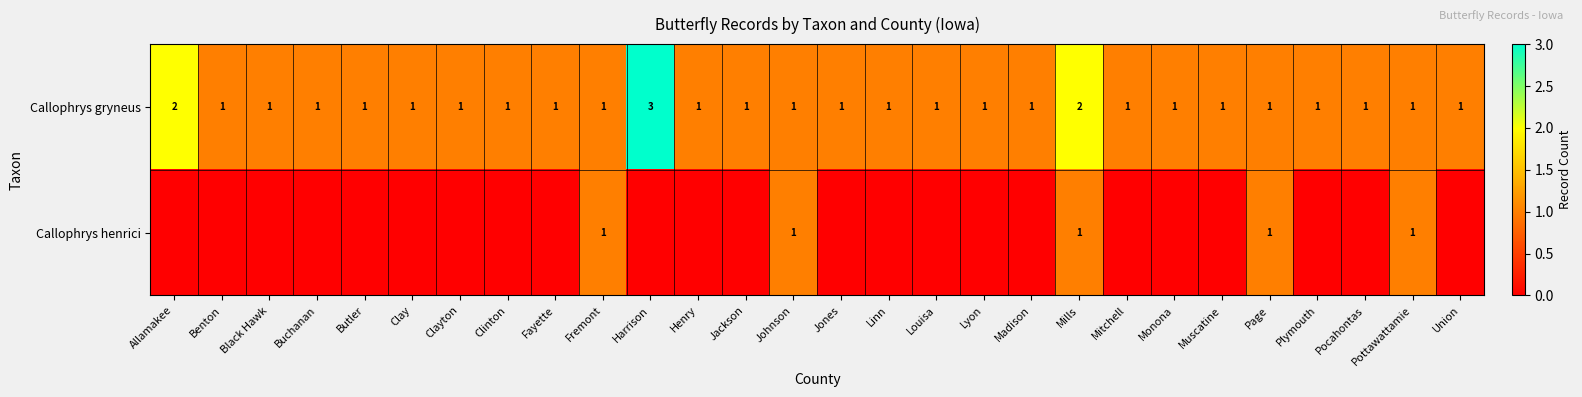

What is the maximum value for Callophrys gryneus?

3